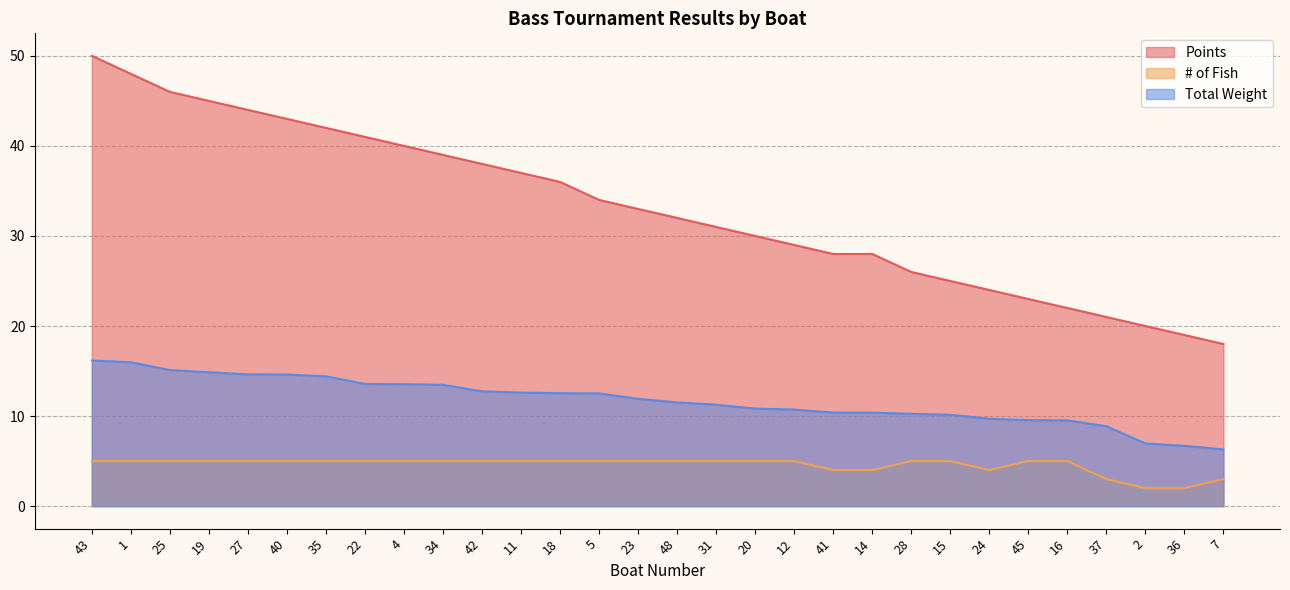

Reading left to right, transcribe all the data shown in this chart.

Points: 43=50.0	1=48.0	25=46.0	19=45.0	27=44.0	40=43.0	35=42.0	22=41.0	4=40.0	34=39.0	42=38.0	11=37.0	18=36.0	5=34.0	23=33.0	48=32.0	31=31.0	20=30.0	12=29.0	41=28.0	14=28.0	28=26.0	15=25.0	24=24.0	45=23.0	16=22.0	37=21.0	2=20.0	36=19.0	7=18.0
# of Fish: 43=5.0	1=5.0	25=5.0	19=5.0	27=5.0	40=5.0	35=5.0	22=5.0	4=5.0	34=5.0	42=5.0	11=5.0	18=5.0	5=5.0	23=5.0	48=5.0	31=5.0	20=5.0	12=5.0	41=4.0	14=4.0	28=5.0	15=5.0	24=4.0	45=5.0	16=5.0	37=3.0	2=2.0	36=2.0	7=3.0
Total Weight: 43=16.2	1=16.0	25=15.1	19=14.9	27=14.6	40=14.6	35=14.4	22=13.6	4=13.5	34=13.5	42=12.7	11=12.6	18=12.5	5=12.5	23=11.9	48=11.5	31=11.3	20=10.8	12=10.7	41=10.4	14=10.4	28=10.2	15=10.1	24=9.7	45=9.6	16=9.5	37=8.9	2=7.0	36=6.7	7=6.3